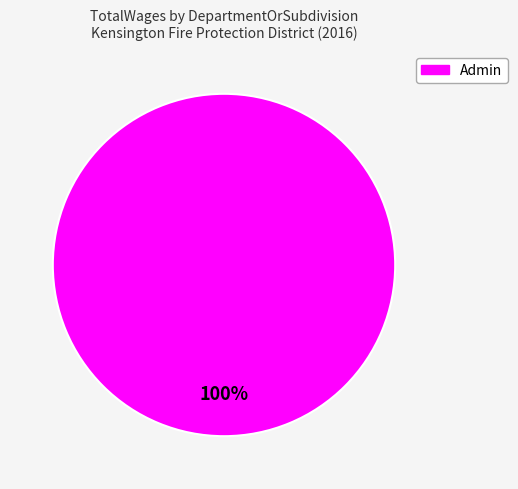

Is there a majority slice in this chart?

Yes